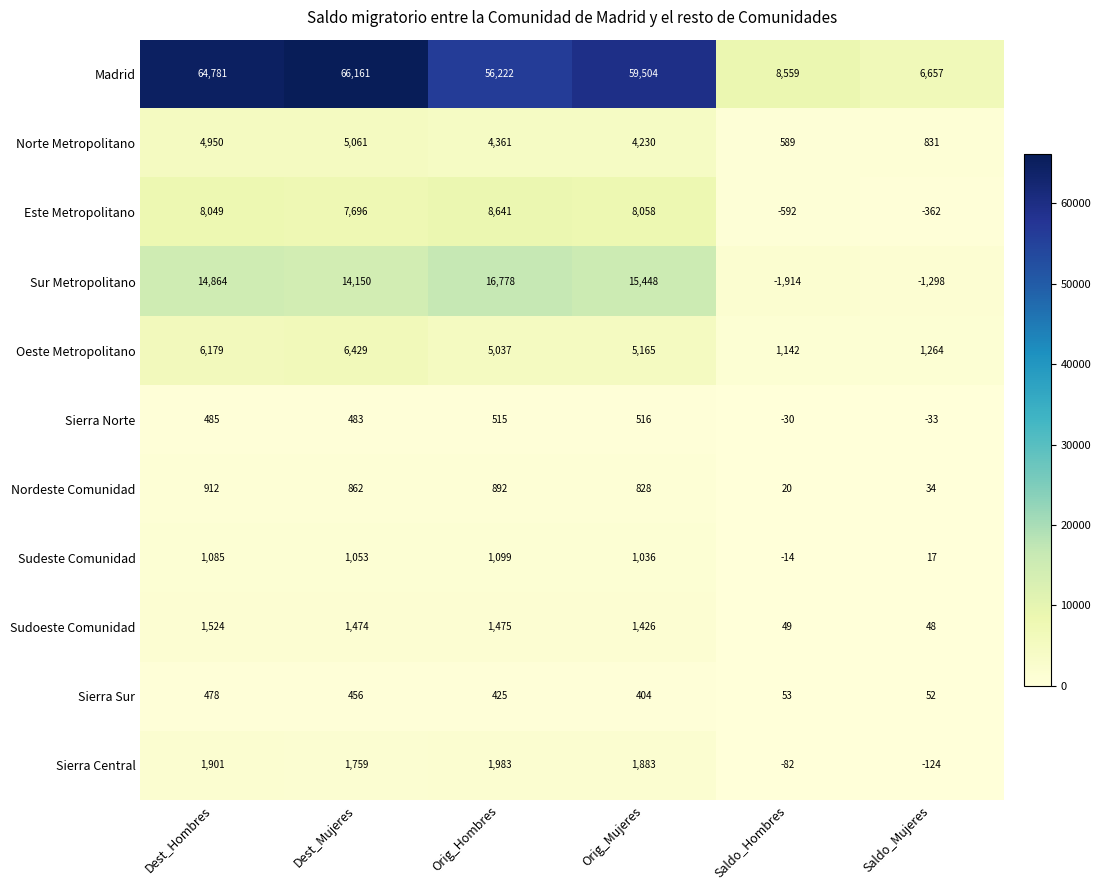

What is the average value of the Este Metropolitano series?

5248